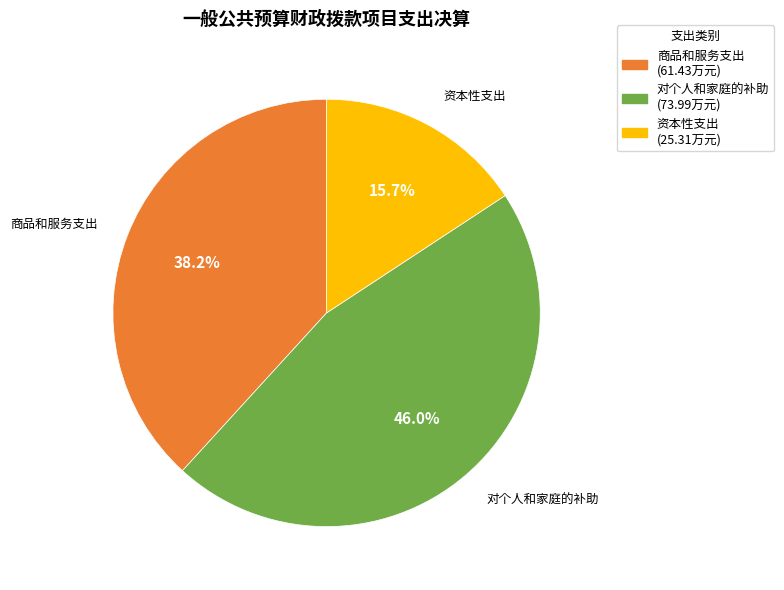

Is there any slice that represents more than half of the pie?

No